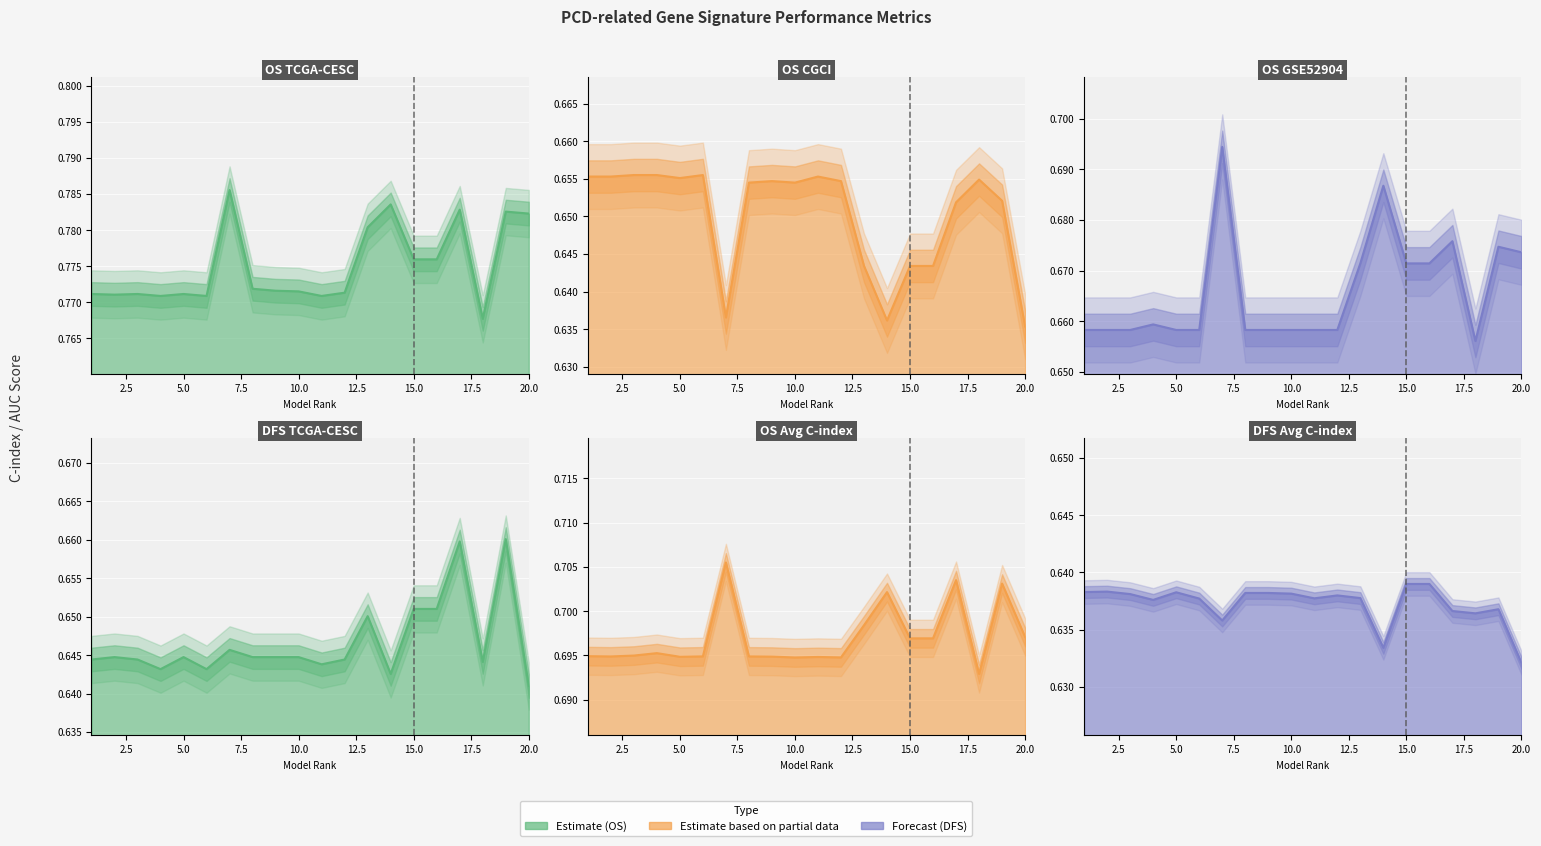

What is the sum of all OS_AvgCindex values?

13.9